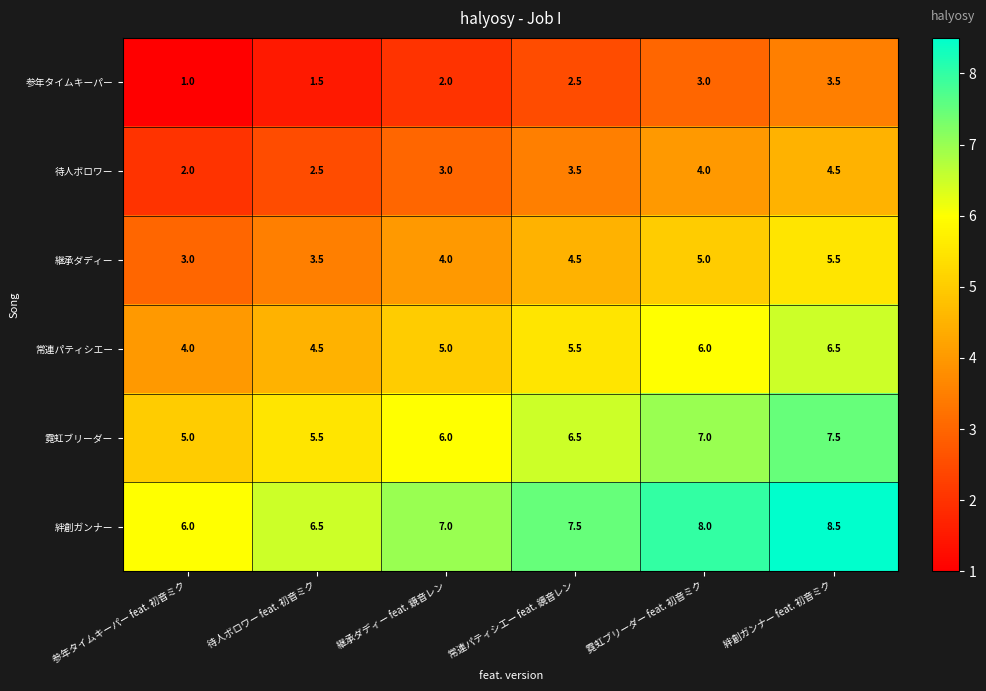

Rank the series by their average value, from lowest to highest.

参年タイムキーパー, 待人ボロワー, 継承ダディー, 常連パティシエー, 霓虹ブリーダー, 絆創ガンナー